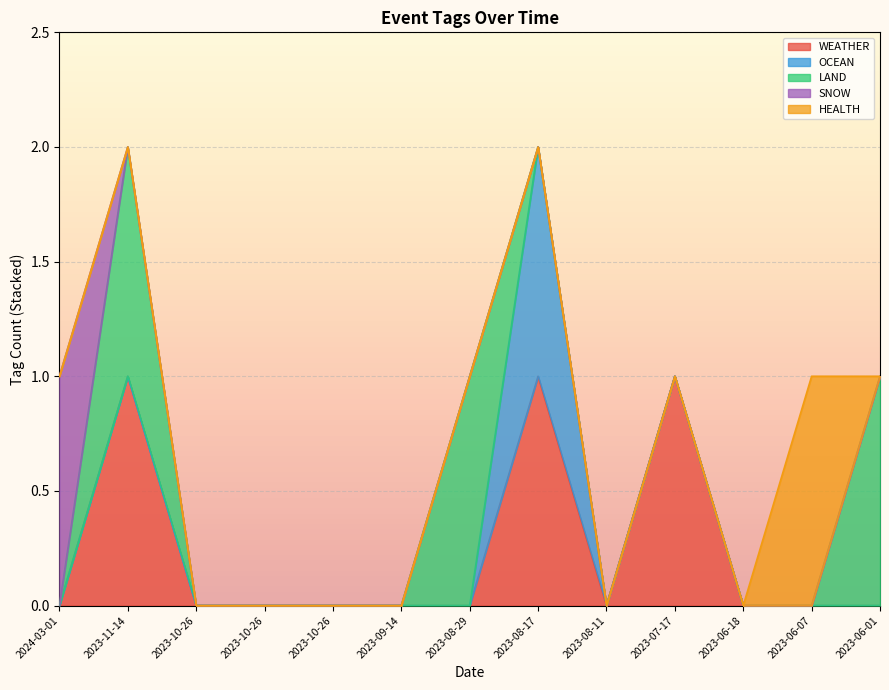

What is the label of the 11th point from the right?

2023-10-26